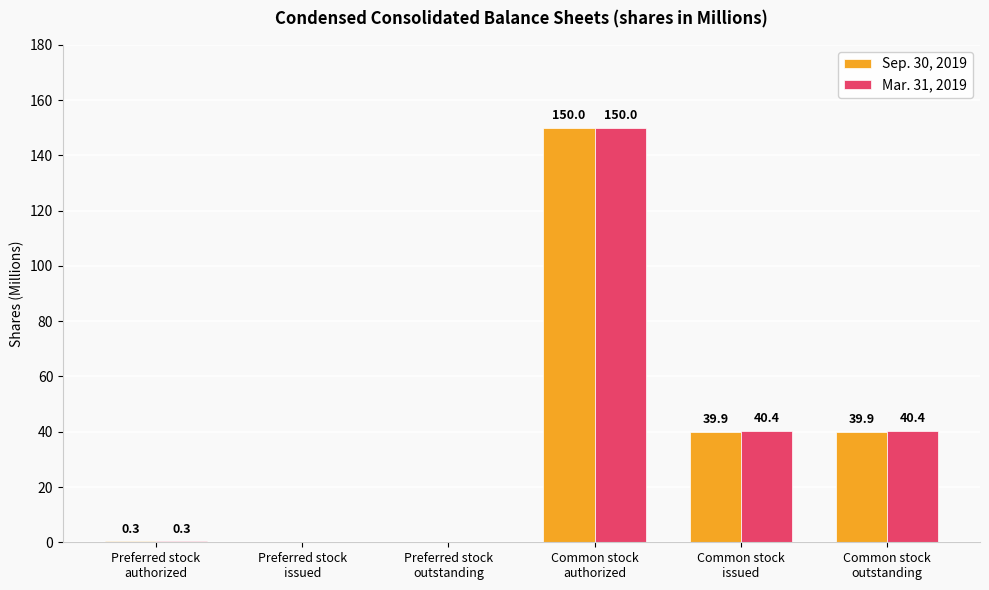

What is the sum of all Sep. 30, 2019 values?

230.1